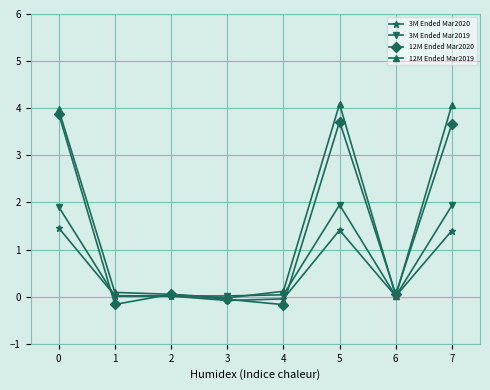

Rank the series by their average value, from lowest to highest.

3M Ended Mar2020, 3M Ended Mar2019, 12M Ended Mar2020, 12M Ended Mar2019